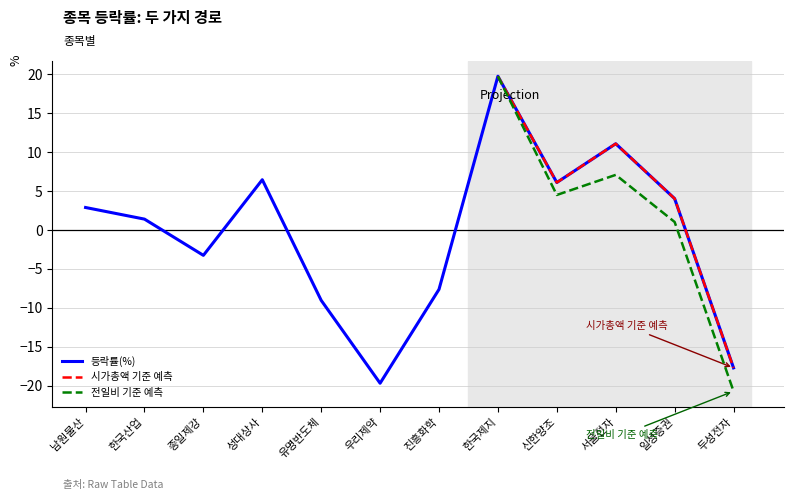

At which label does the data first exceed 2?

남원물산